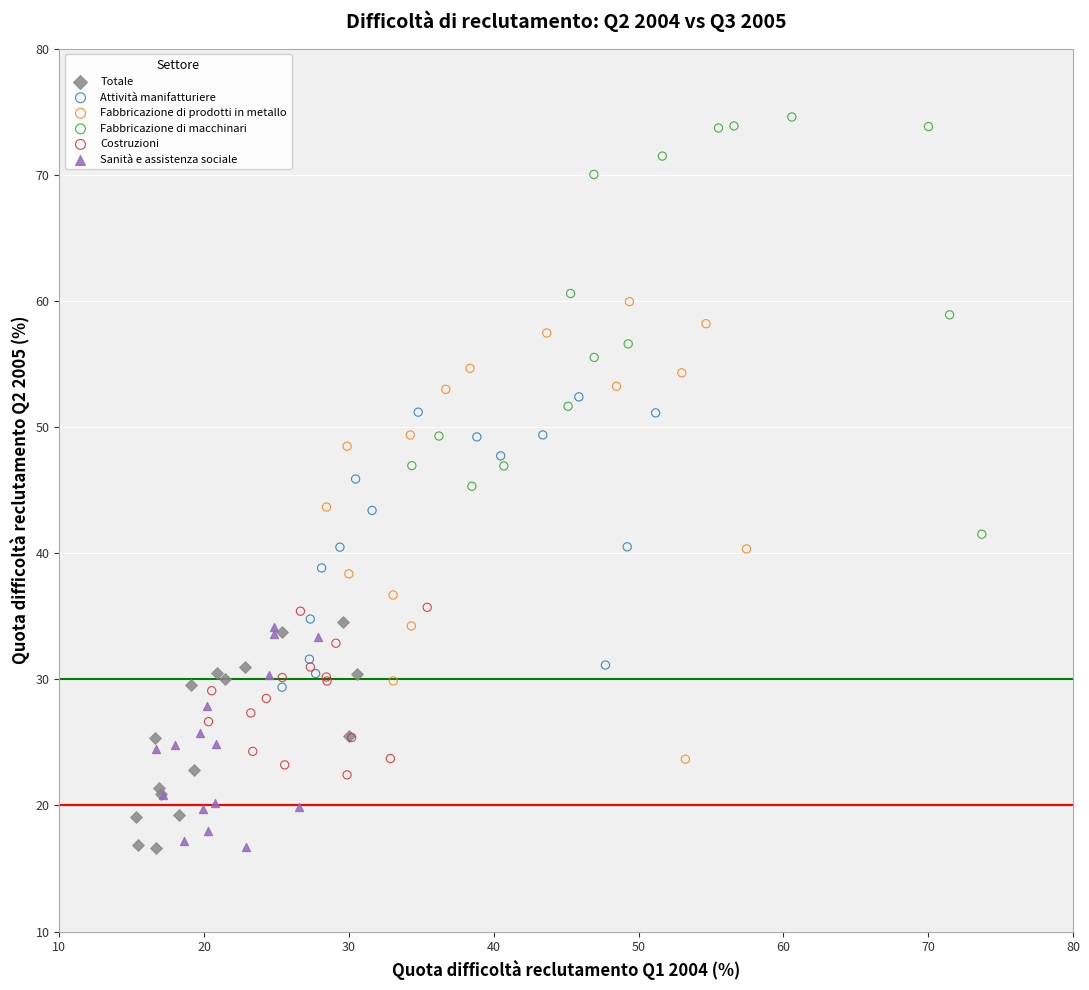

Which series contains the highest Y value?

Fabbricazione di macchinari